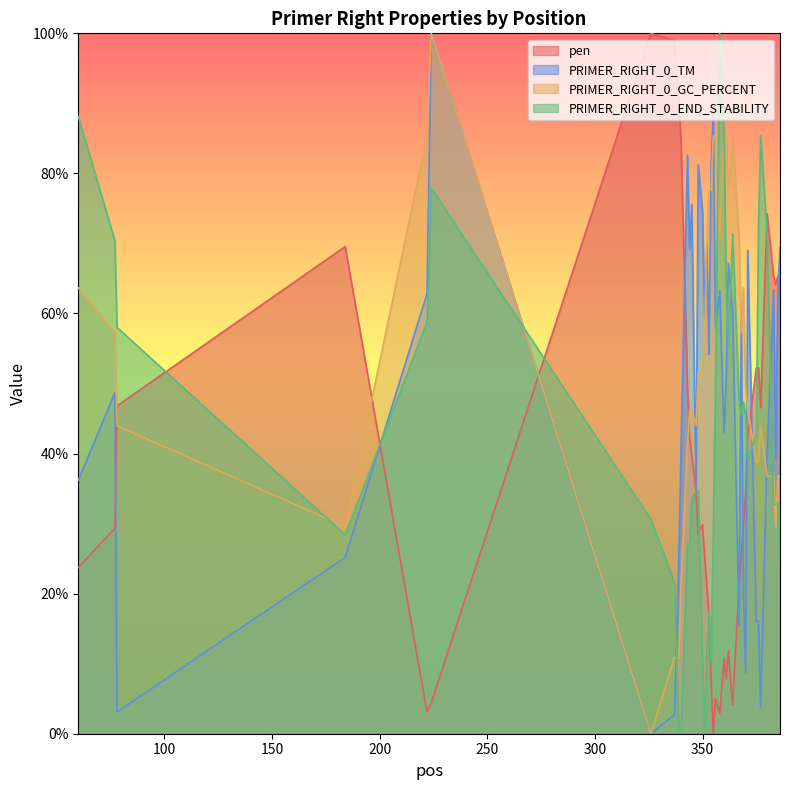

At which category does the chart reach its peak across all series?

326